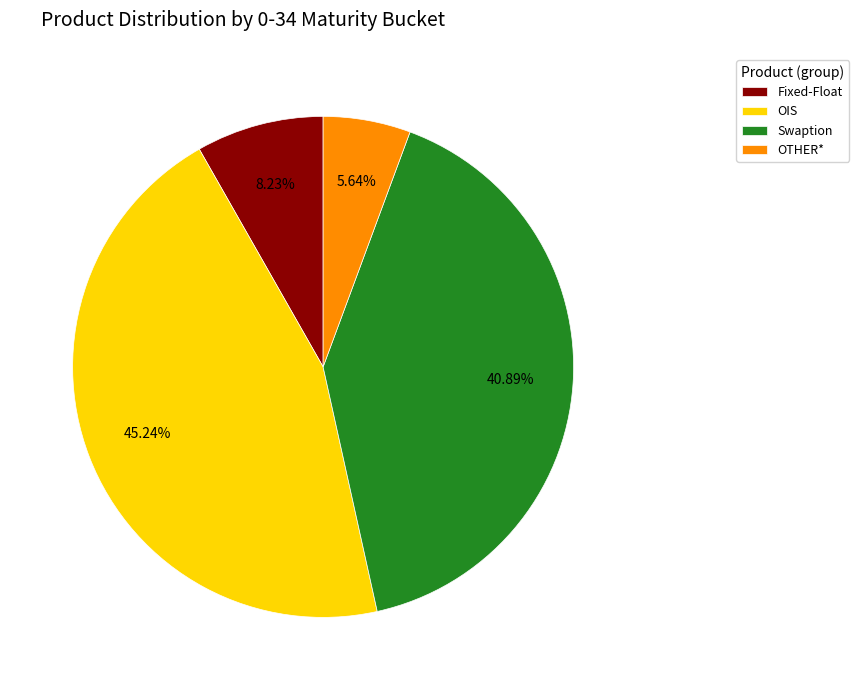

How many slices are in this pie chart?

4